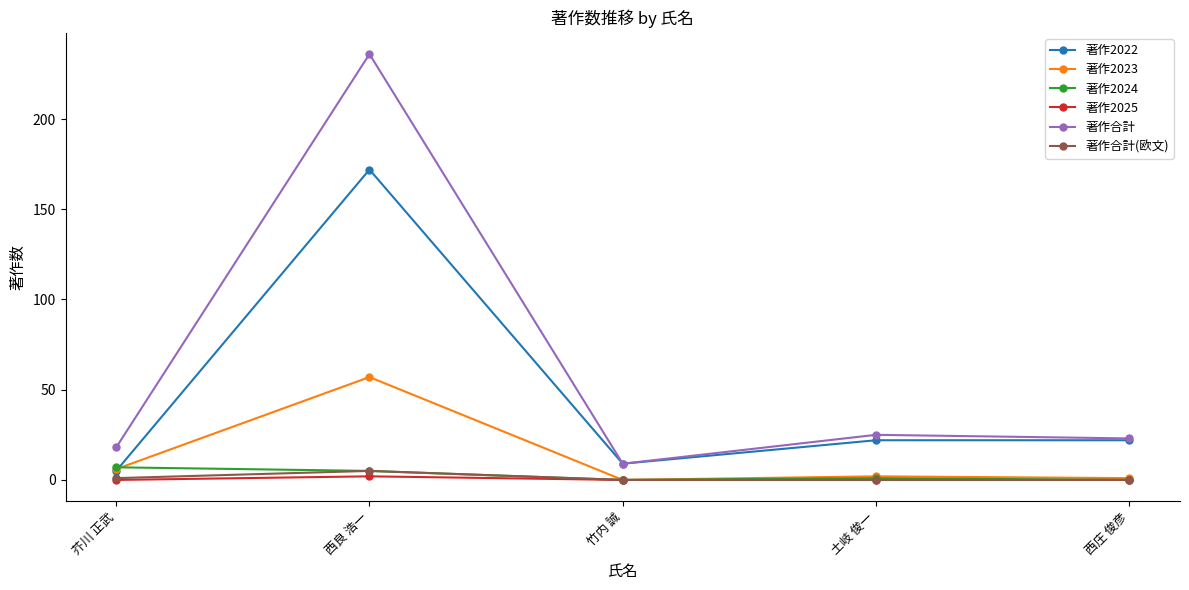

Which category has the highest value in the 著作合計(欧文) series?

西良 浩一